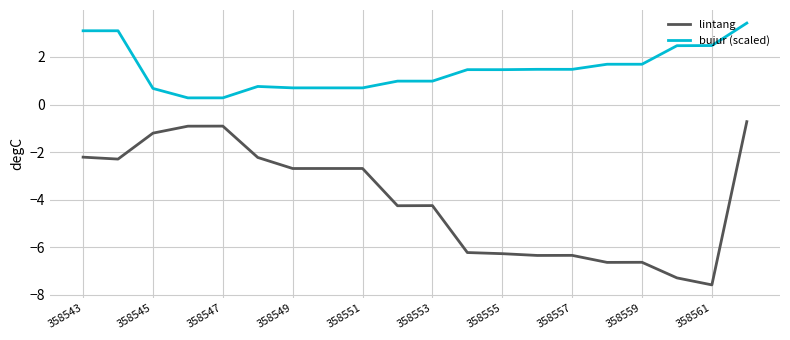

List the series in order of their overall mean, lowest first.

lintang, bujur (scaled)